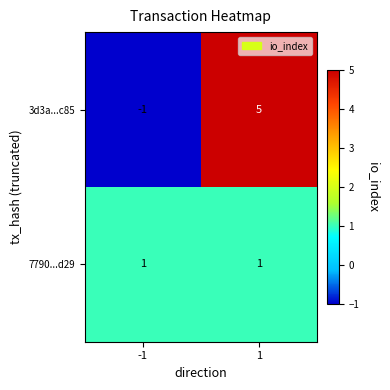

What is the sum of all 3d3a...c85 values?

4